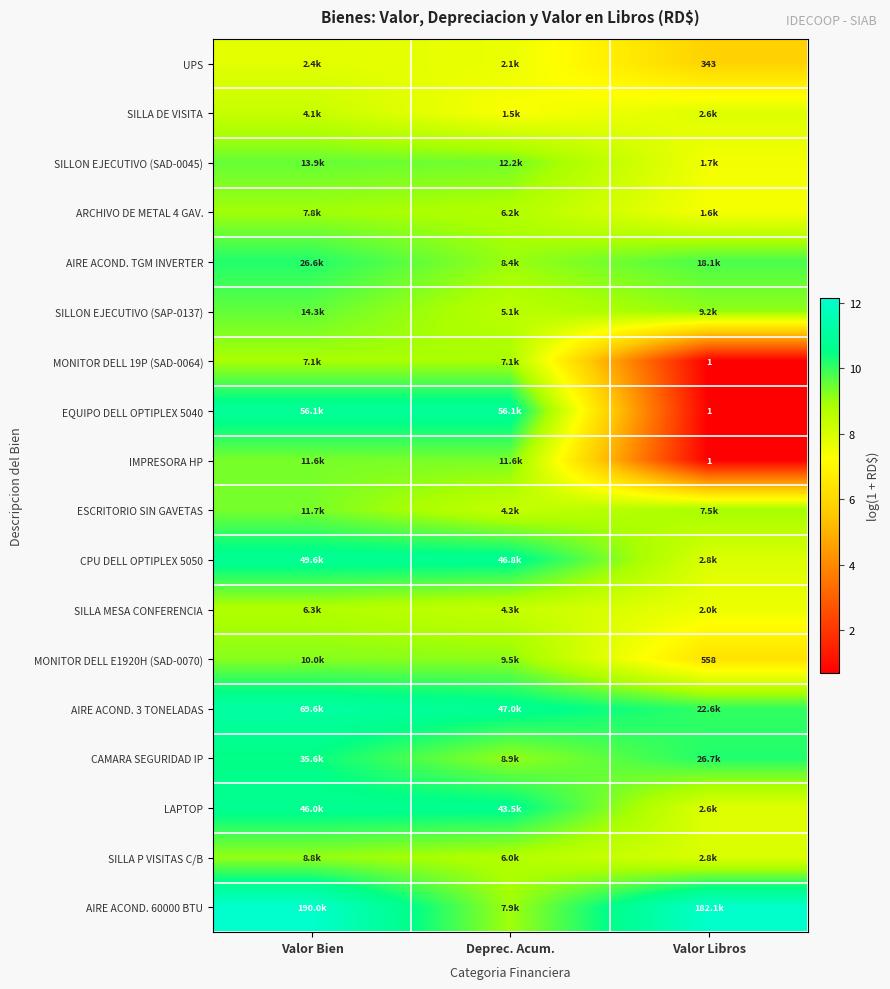

What value does the SILLON EJECUTIVO (SAP-0137) series have at Valor Bien?

9.6